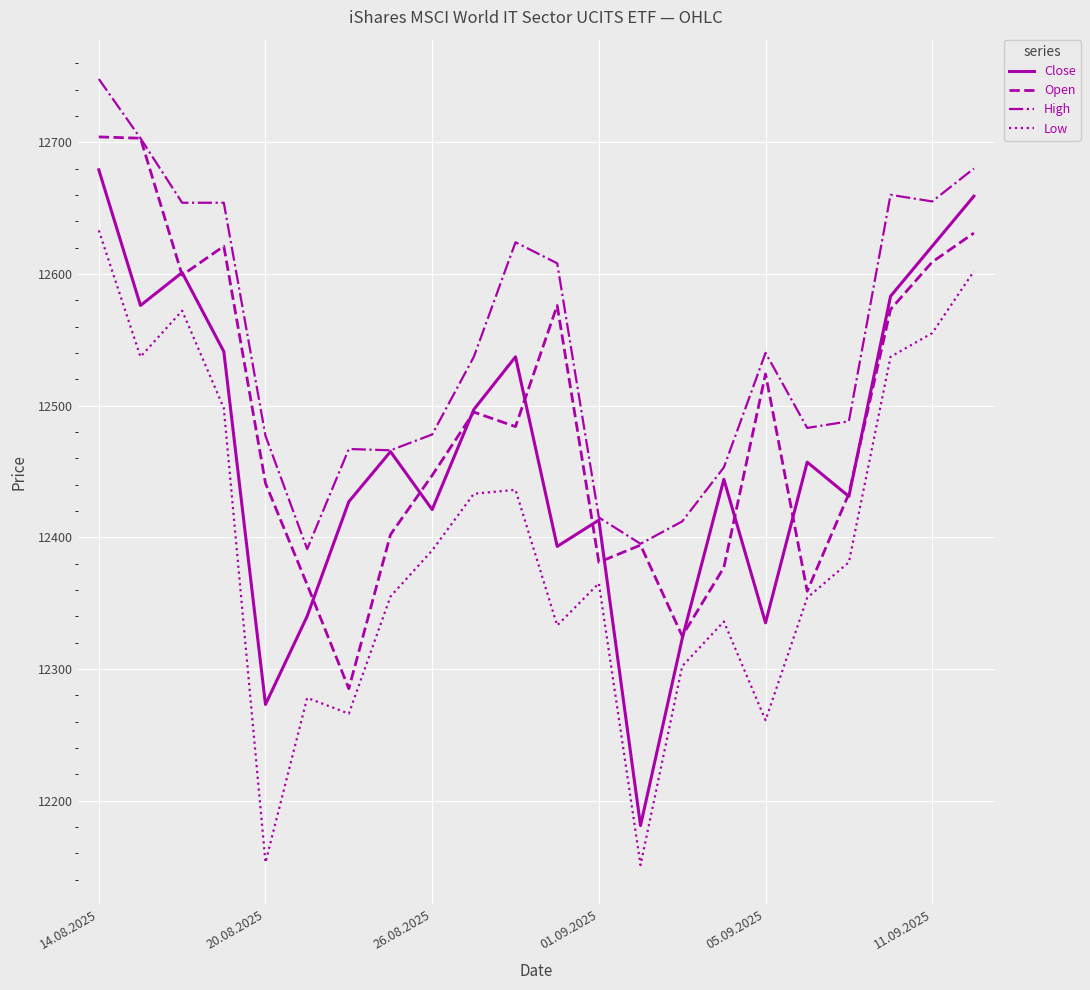

Which series has the largest total across all categories?

High